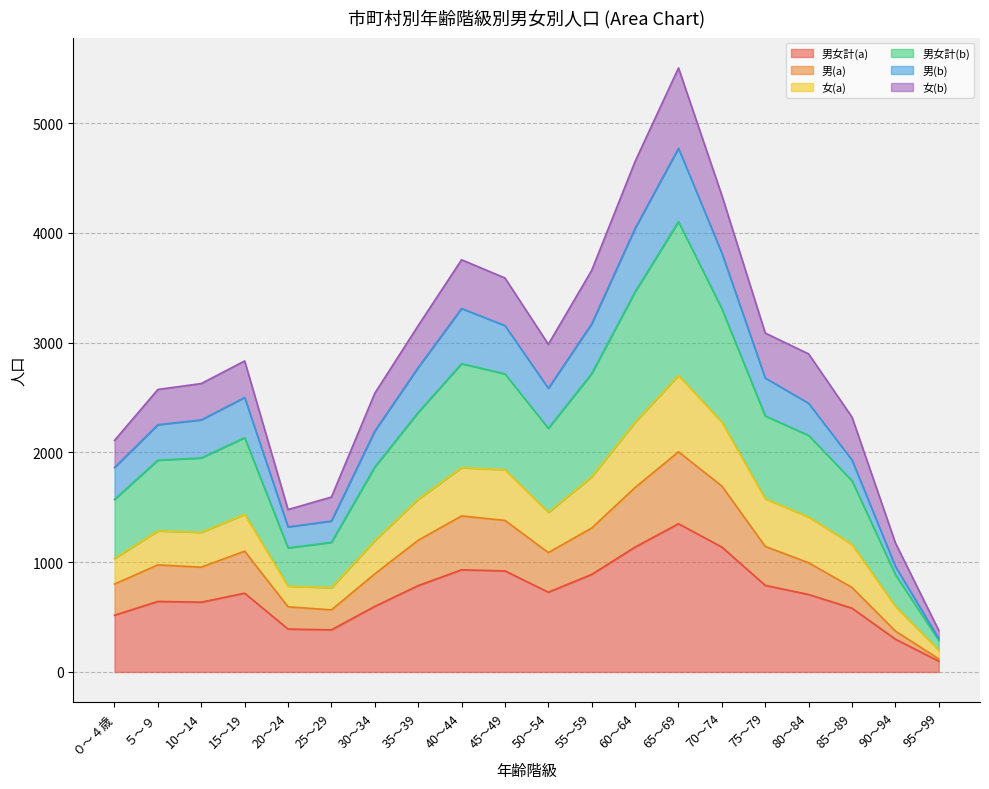

How many lines are shown in the chart?

6